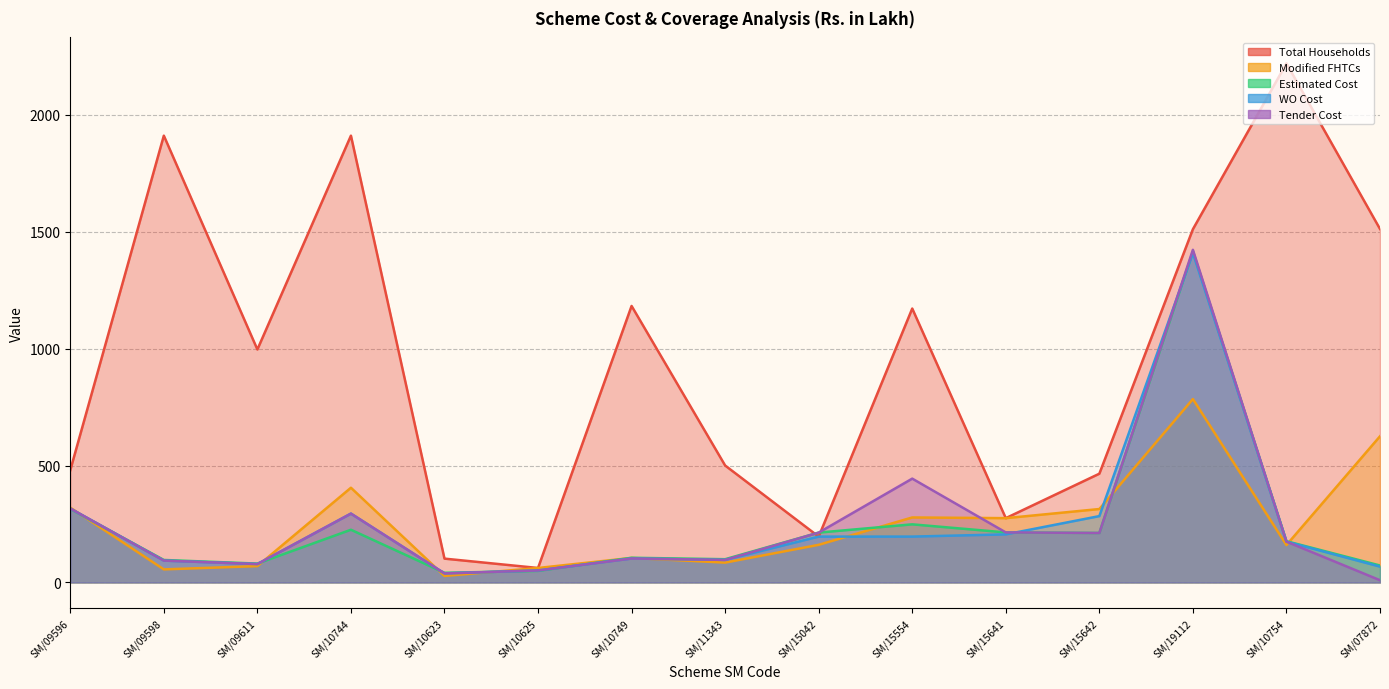

At how many categories does at least one series exceed 142?

13